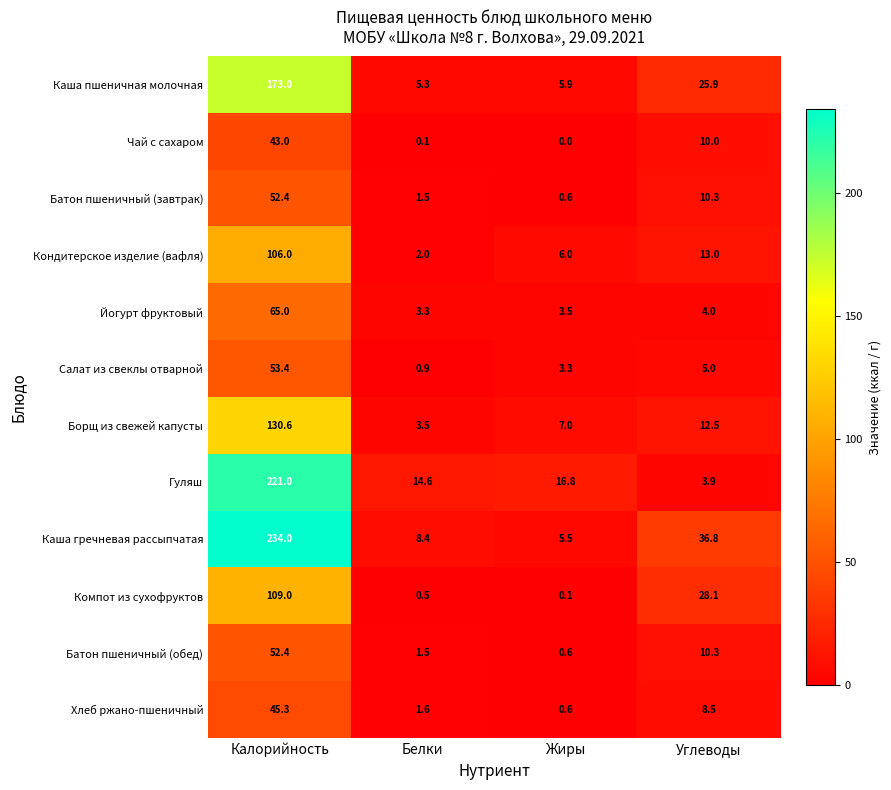

The value of Каша гречневая рассыпчатая at Калорийность is 394.0. True or false?

False